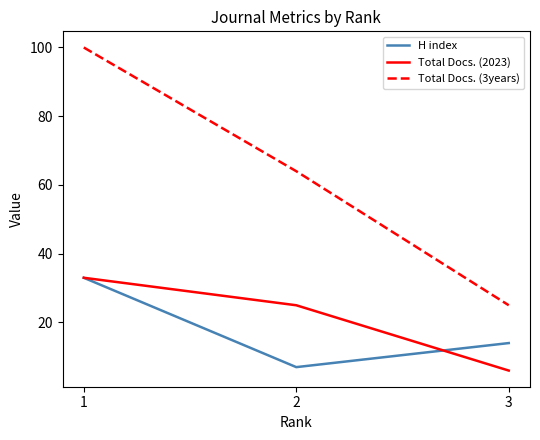

Between 1 and 2, which series saw the biggest shift?

Total Docs. (3years)